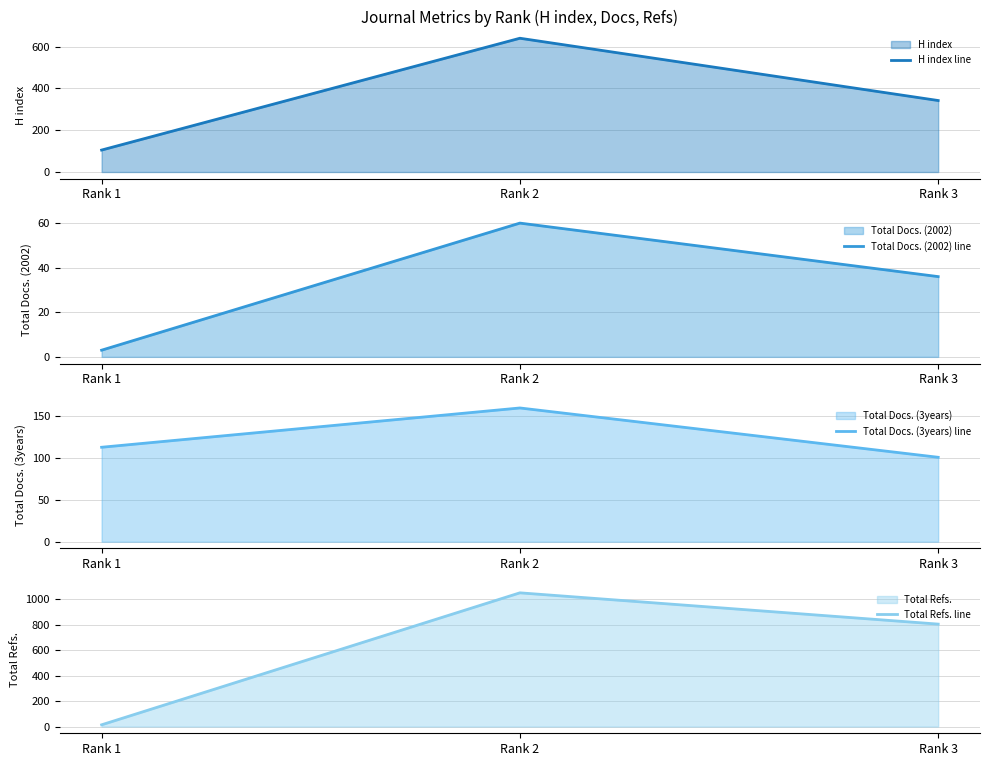

At which category is the sum across all series the highest?

Rank 2